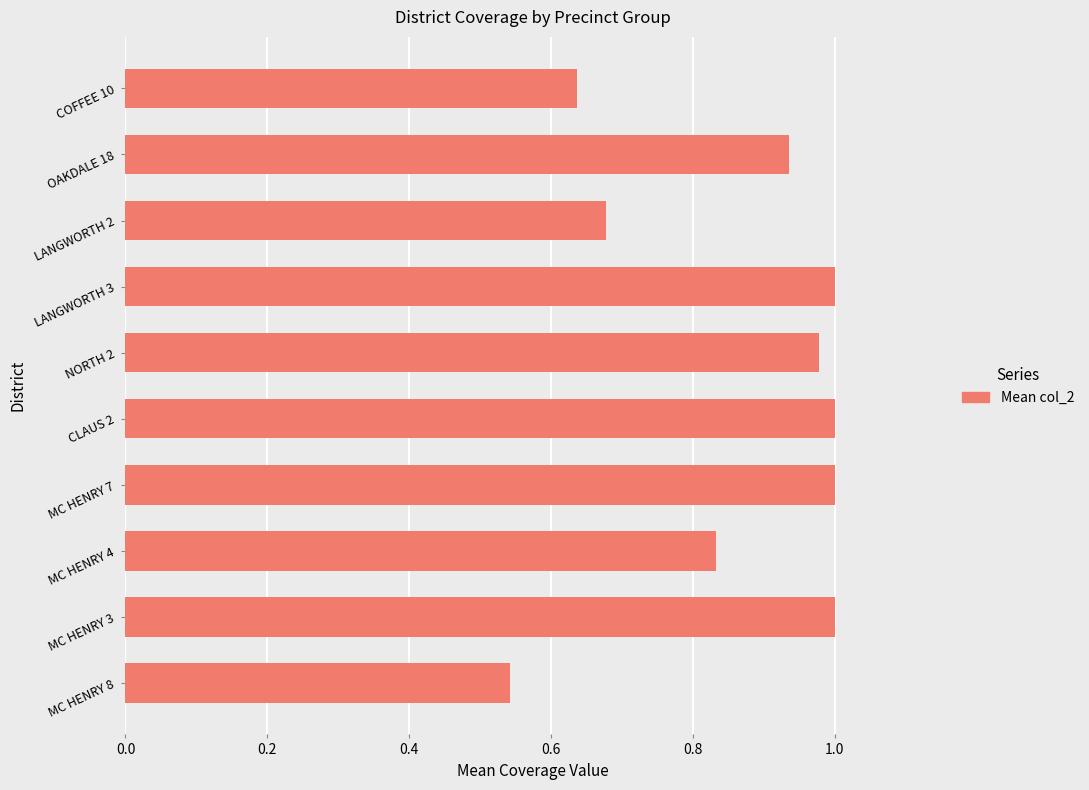

What is the sum of the values at CLAUS 2 and OAKDALE 18?

1.9